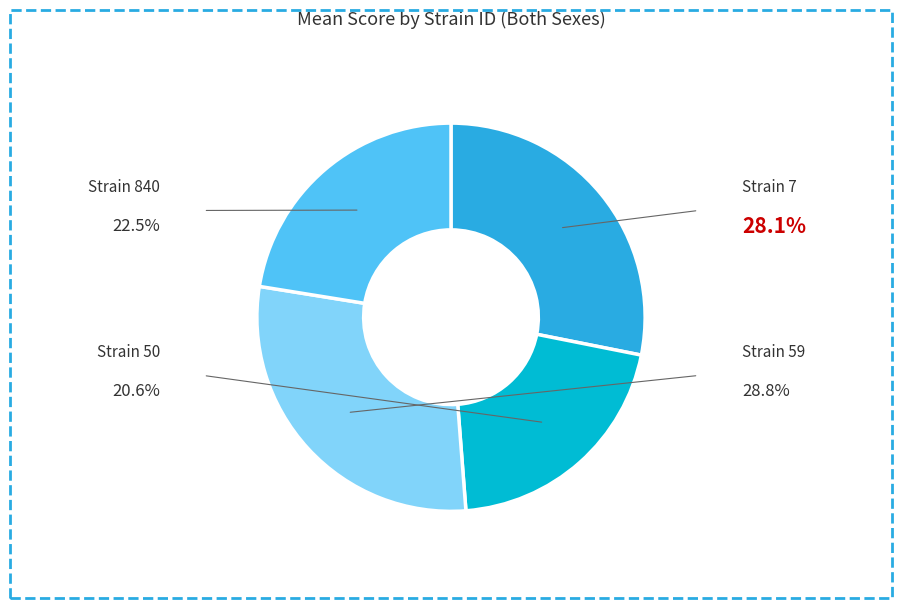

Does any single category account for the majority?

No